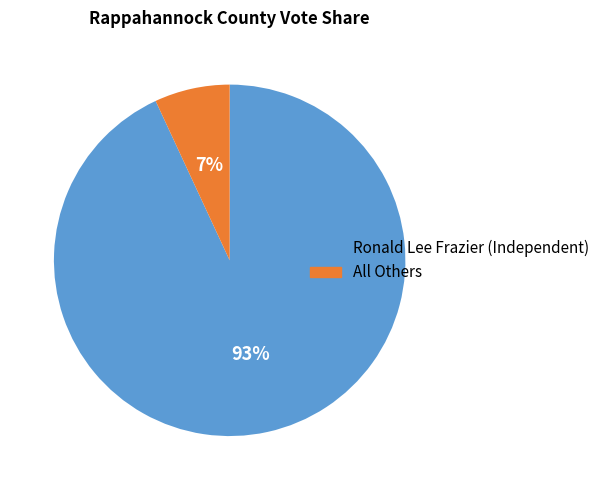

Which has a higher value, All Others or Ronald Lee Frazier (Independent)?

Ronald Lee Frazier (Independent)